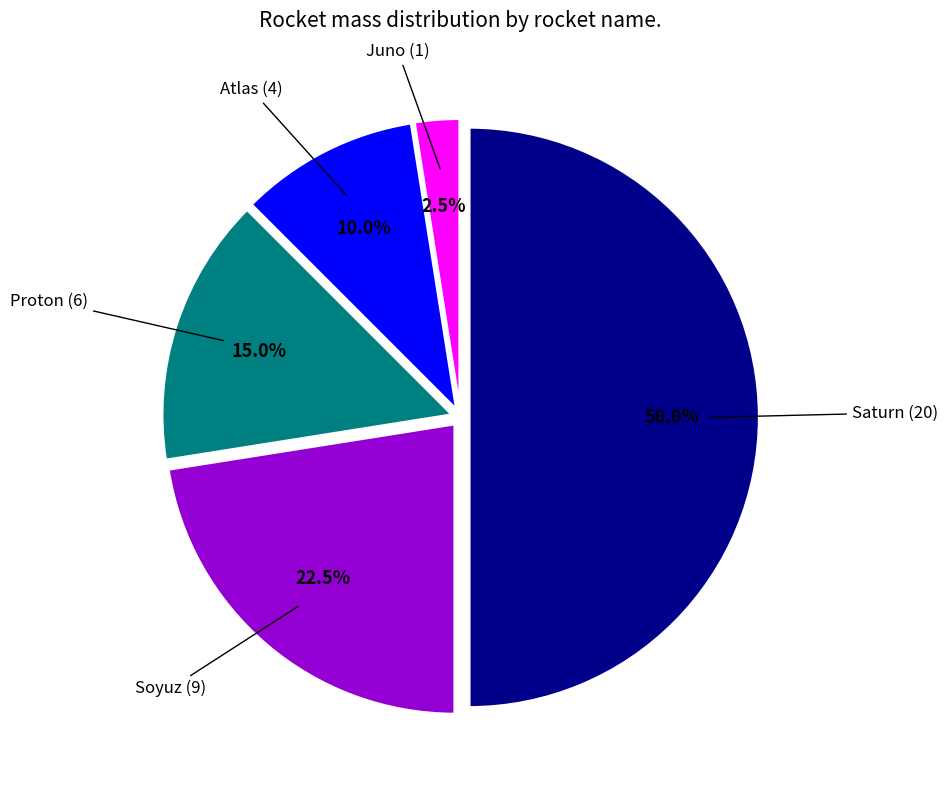

Count the number of slices in the pie.

5